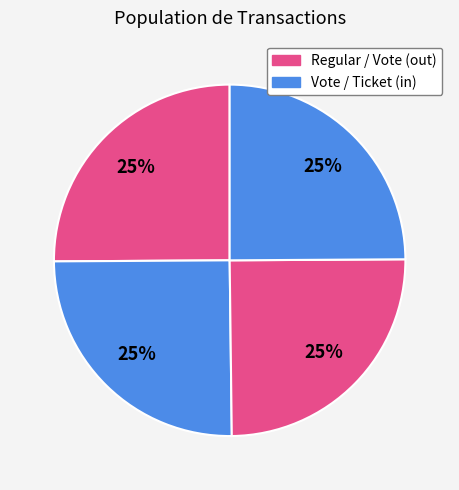

How many segments does this pie chart have?

4